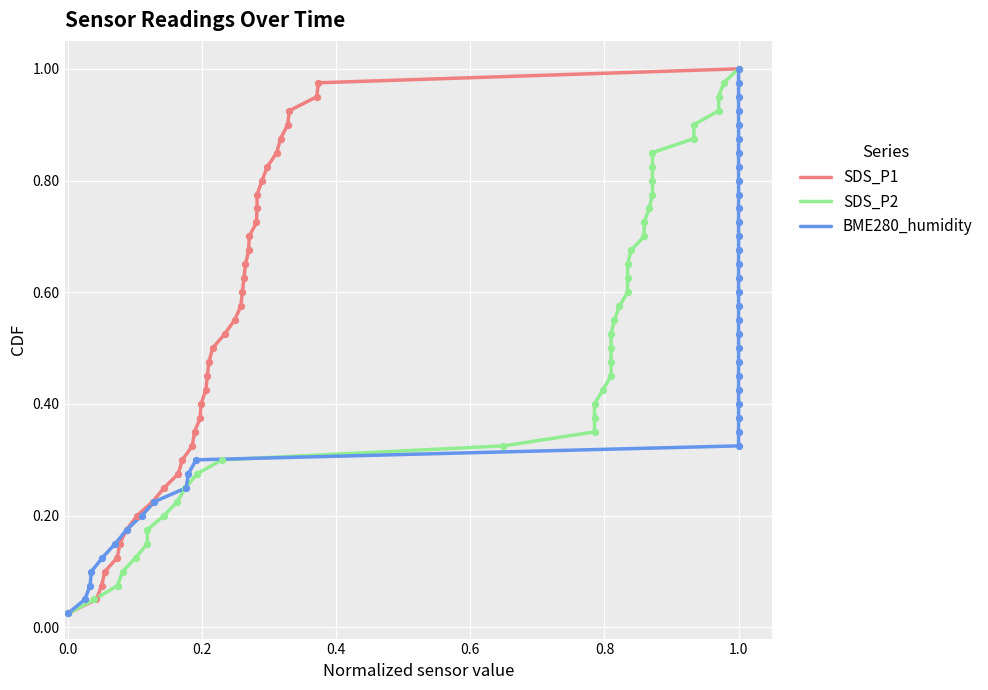

What are all the series names shown in the legend?

SDS_P1, SDS_P2, BME280_humidity